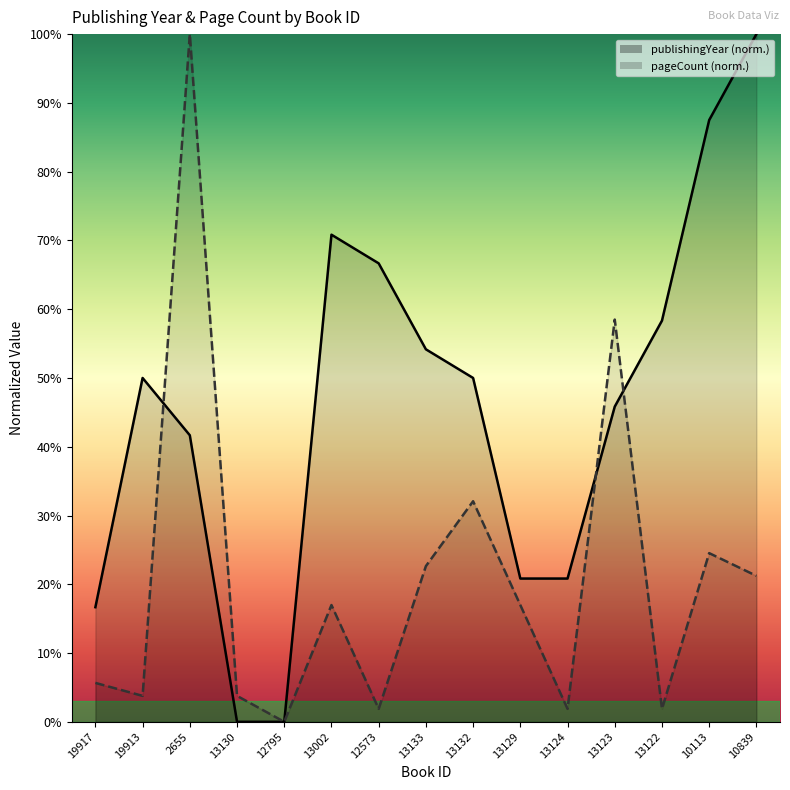

Does the chart display data point markers on the line(s)?

No